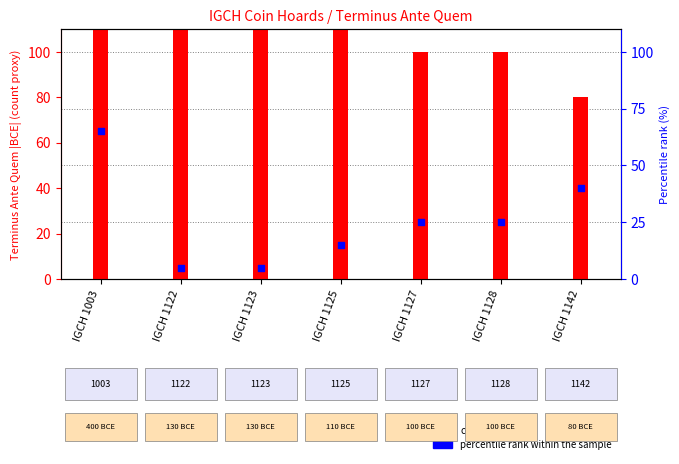

What is the total value across all series at IGCH 1125?

125